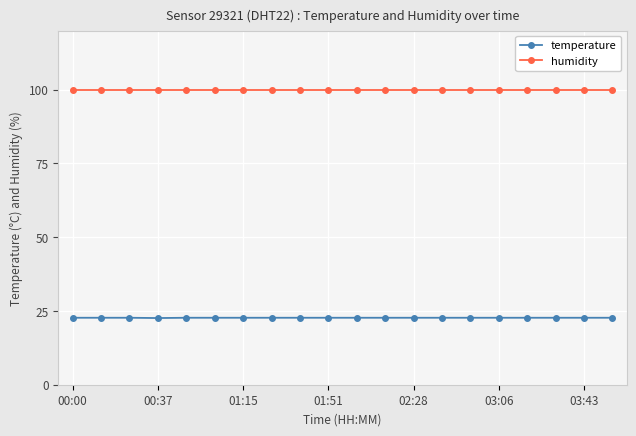

Which series has the largest total across all categories?

humidity